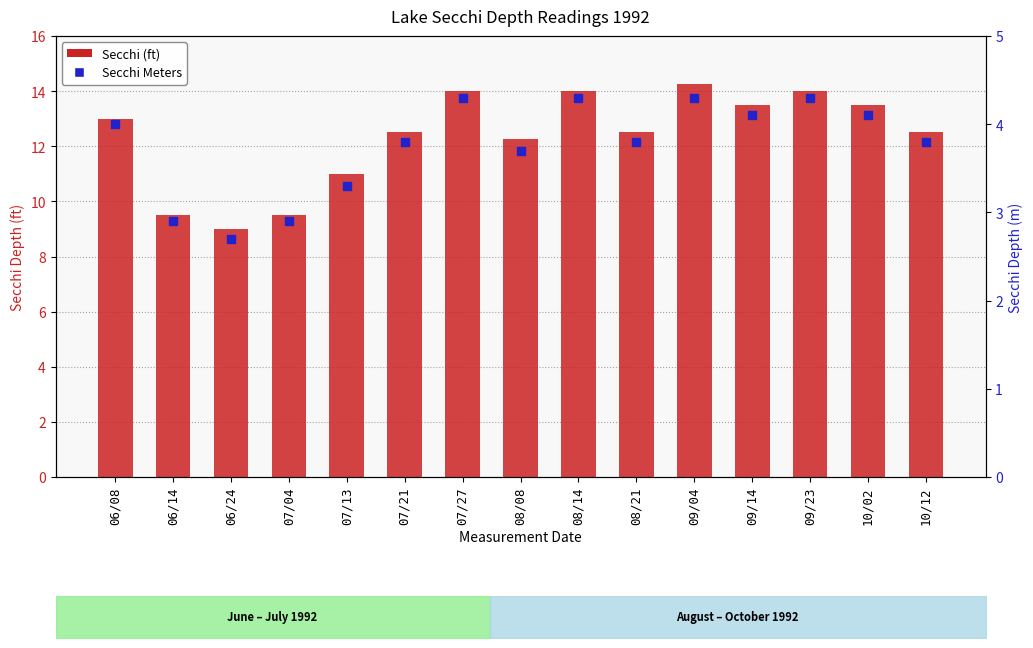

Which series reaches the maximum Y coordinate?

Secchi (ft)